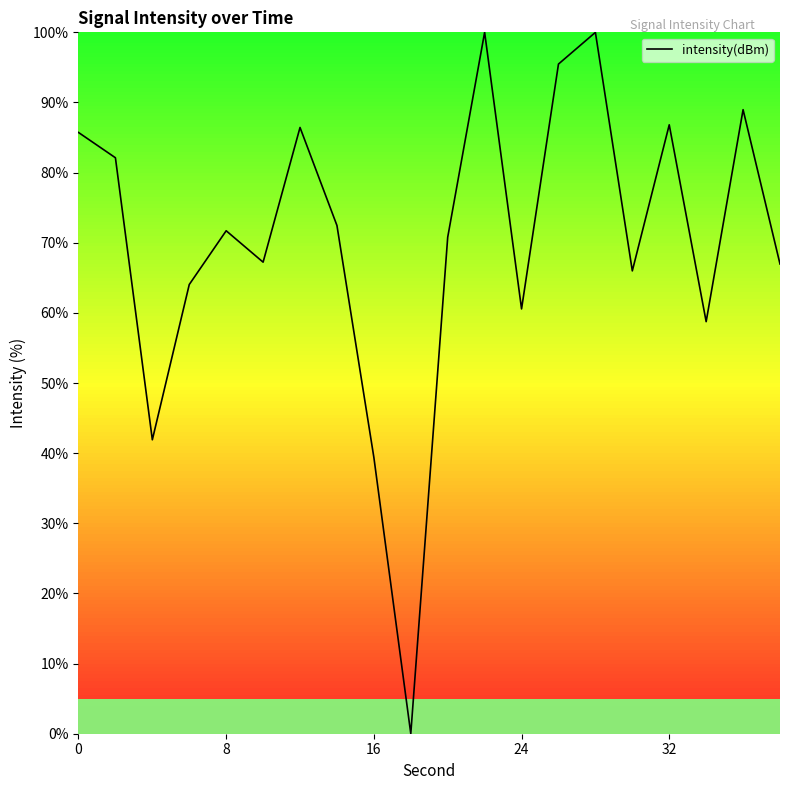

What is the greatest value displayed?

100.0